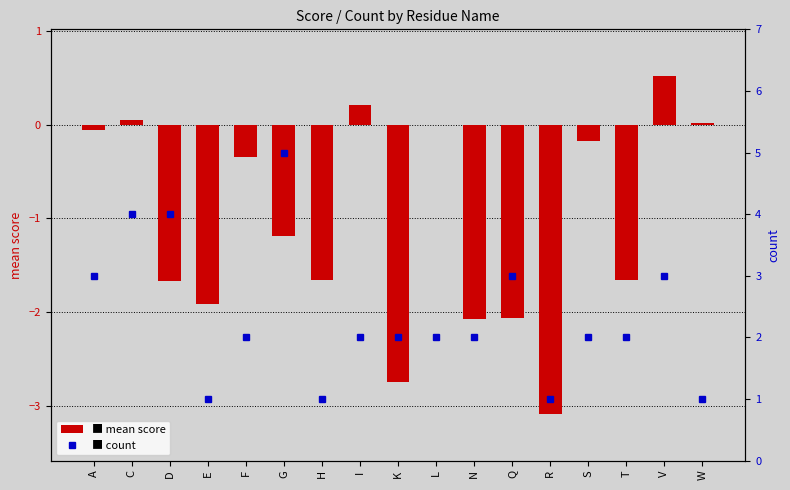

Reading right to left, what are all the values shown in this chart?

mean score: 0.0	0.5	-1.7	-0.2	-3.1	-2.1	-2.1	0.0	-2.7	0.2	-1.7	-1.2	-0.3	-1.9	-1.7	0.0	-0.1
count: 1.0	3.0	2.0	2.0	1.0	3.0	2.0	2.0	2.0	2.0	1.0	5.0	2.0	1.0	4.0	4.0	3.0